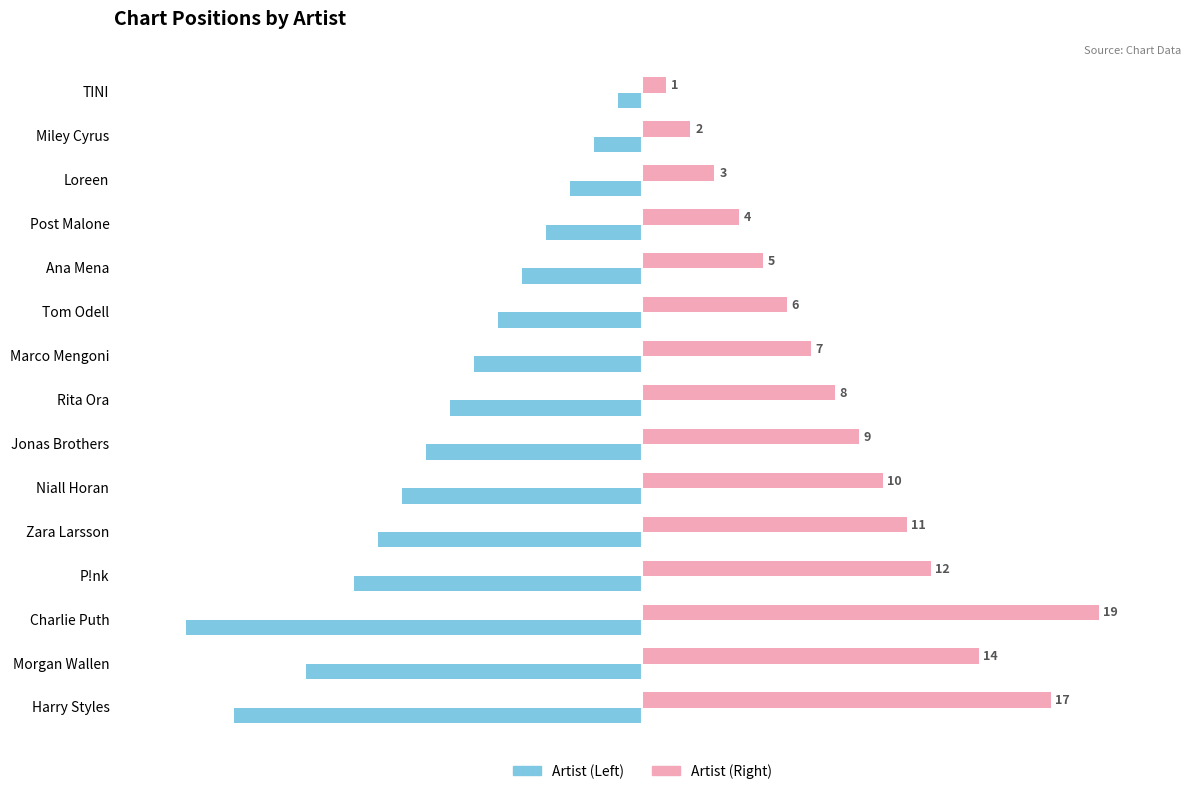

What is the difference between the highest and lowest values at P!nk?

24